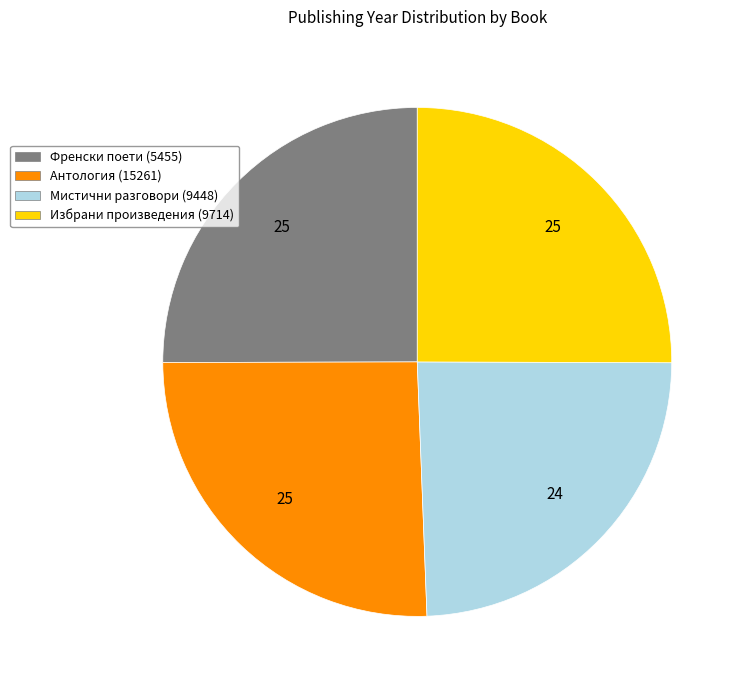

Is there a majority slice in this chart?

No